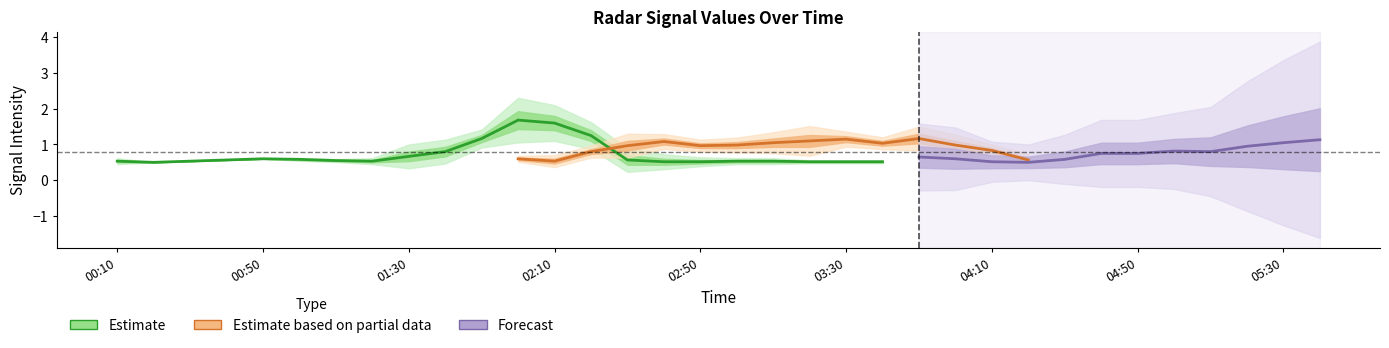

Where is the first local minimum for 2.194?

2016/07/18 00:30